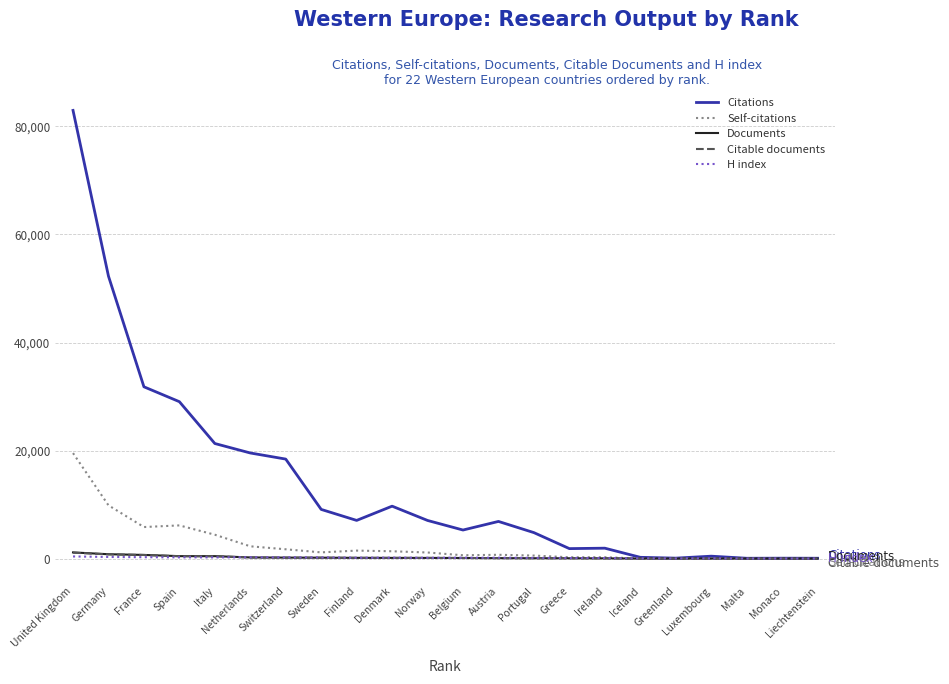

At which category is the sum across all series the highest?

United Kingdom